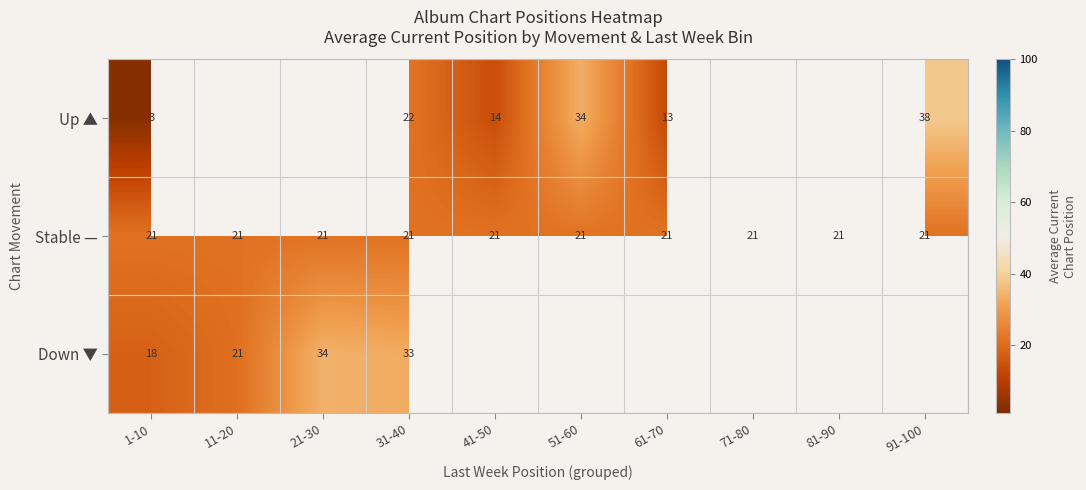

How many positive values does the Down ▼ series have?

4